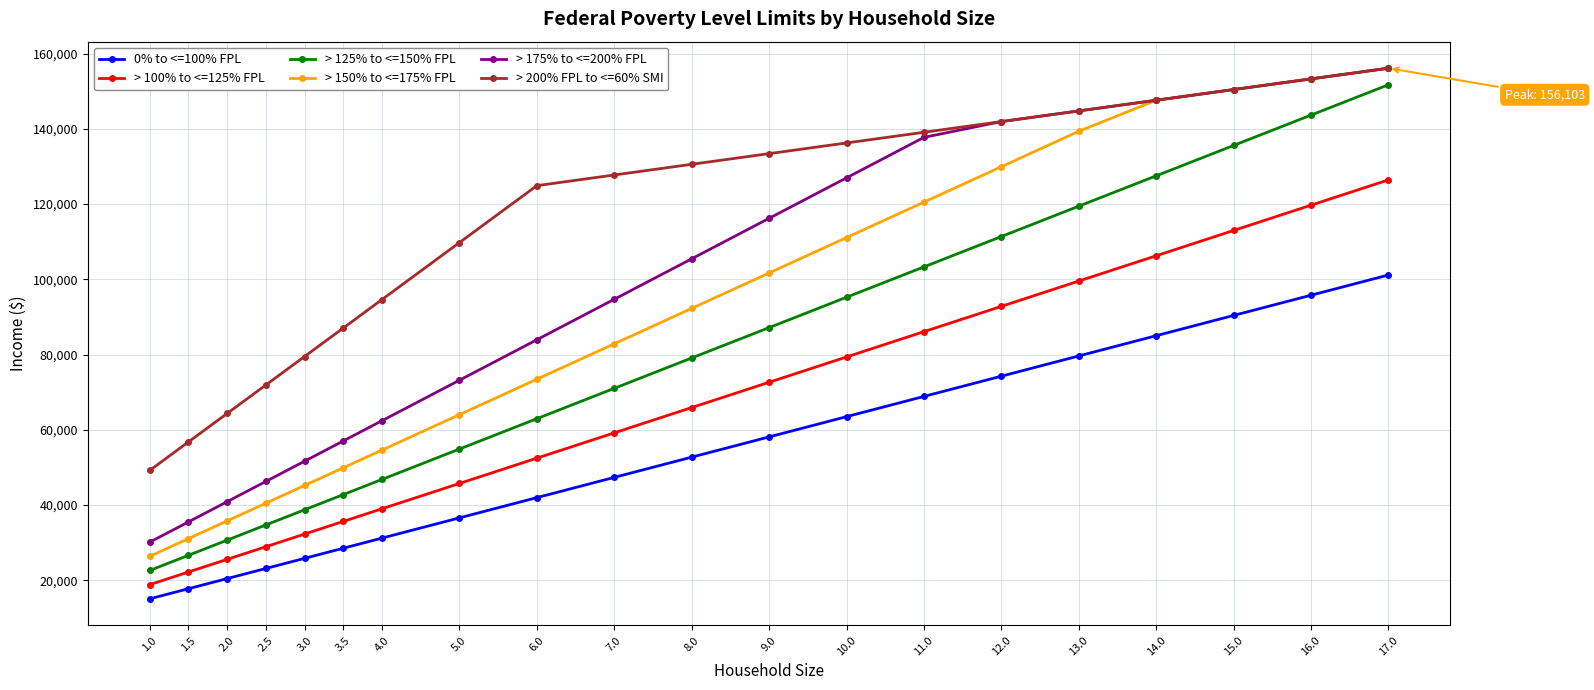

True or false: 0% to <=100% FPL and > 200% FPL to <=60% SMI cross at least once.

False